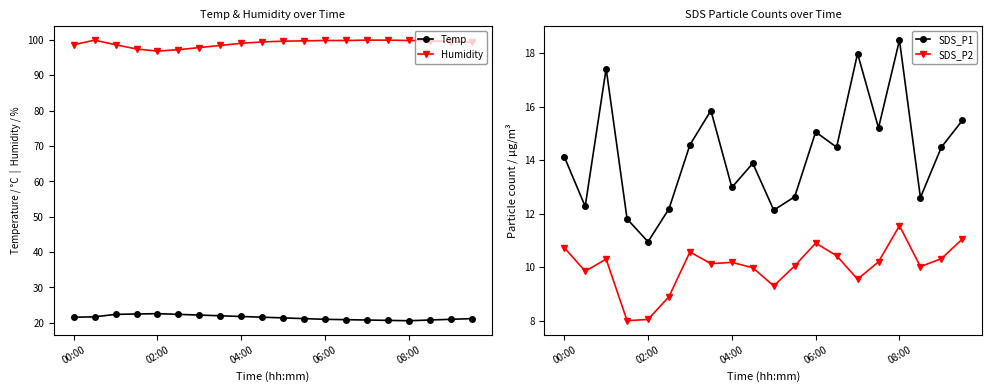

Is it true that SDS_P2 equals 10.0 at 17?

True